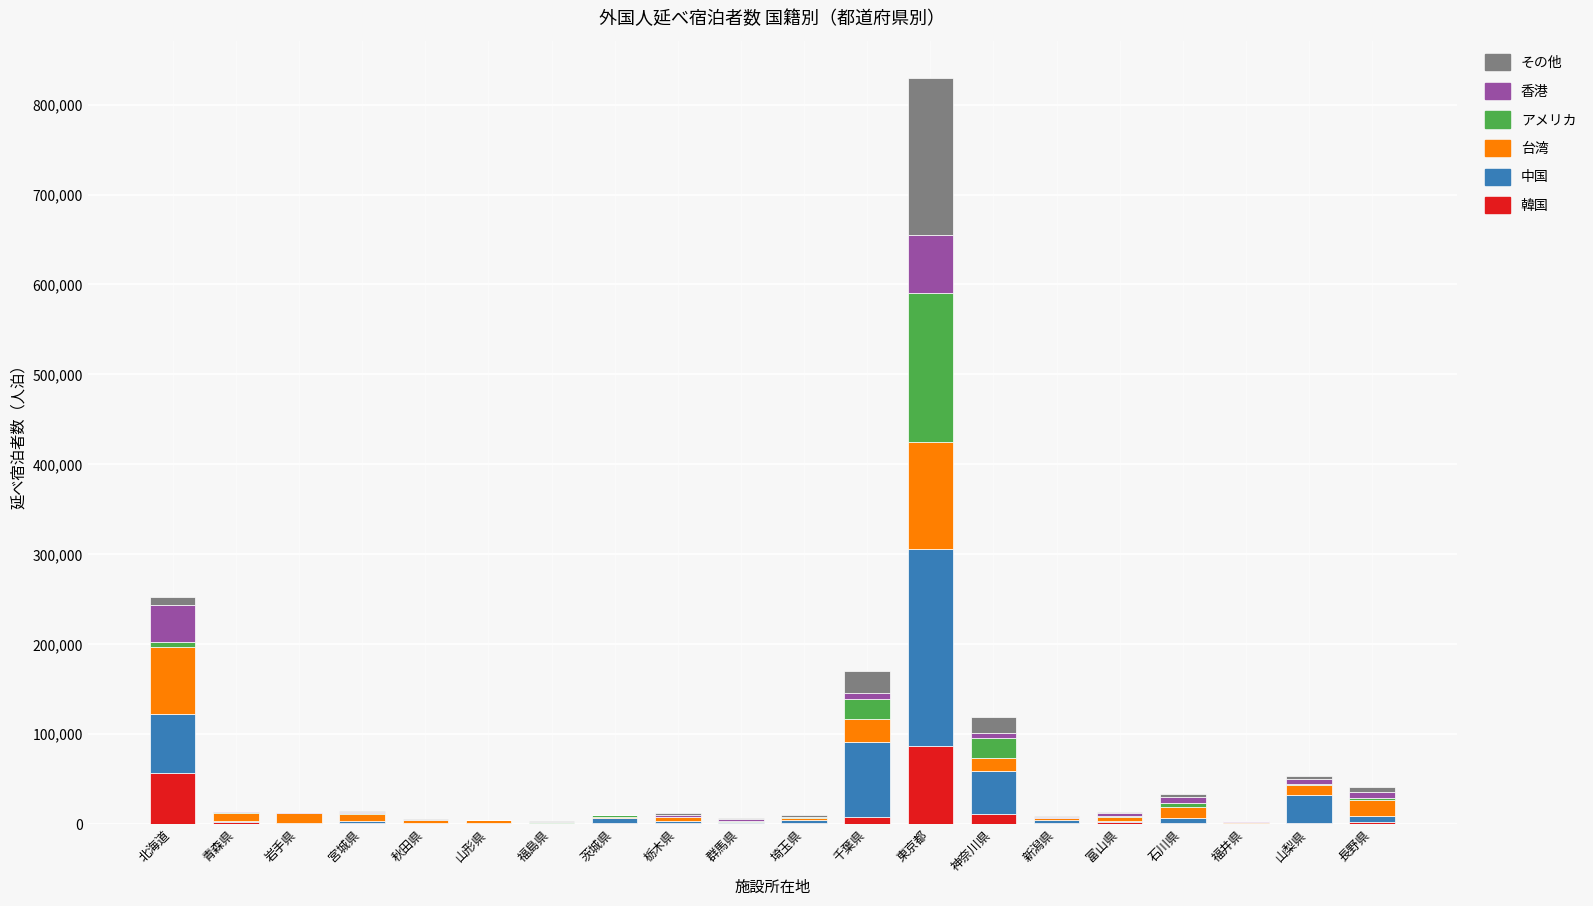

Which category has the highest value in the 韓国 series?

東京都